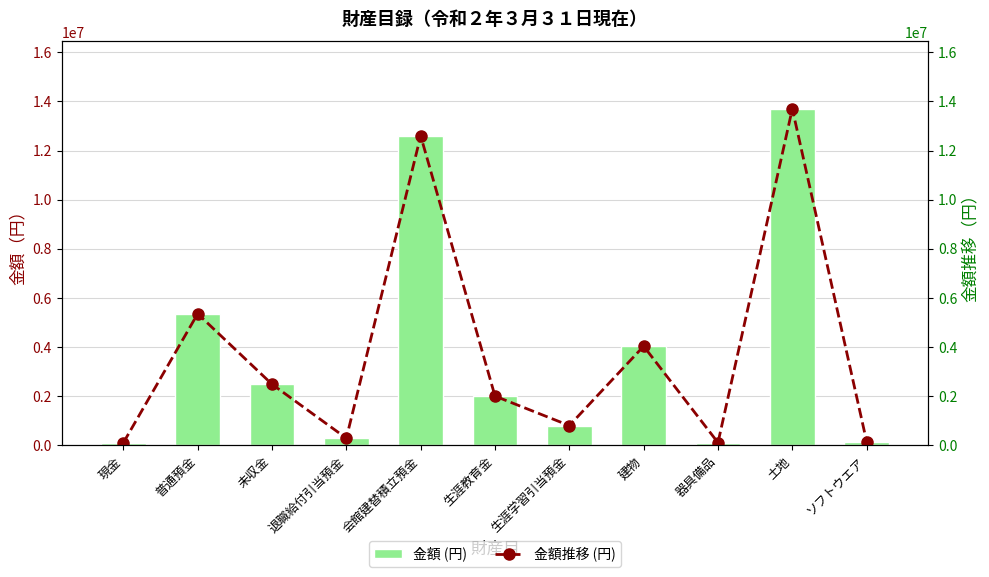

What value does the 金額推移 (円) series have at 普通預金, to the nearest 10?

5353610